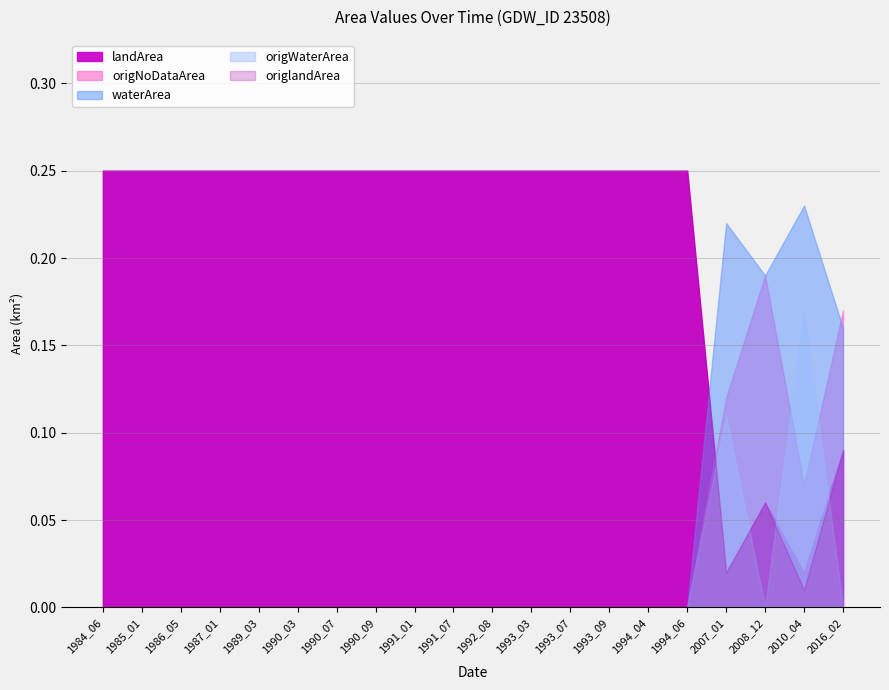

Which series changed the most between 1986_05 and 1993_09?

waterArea